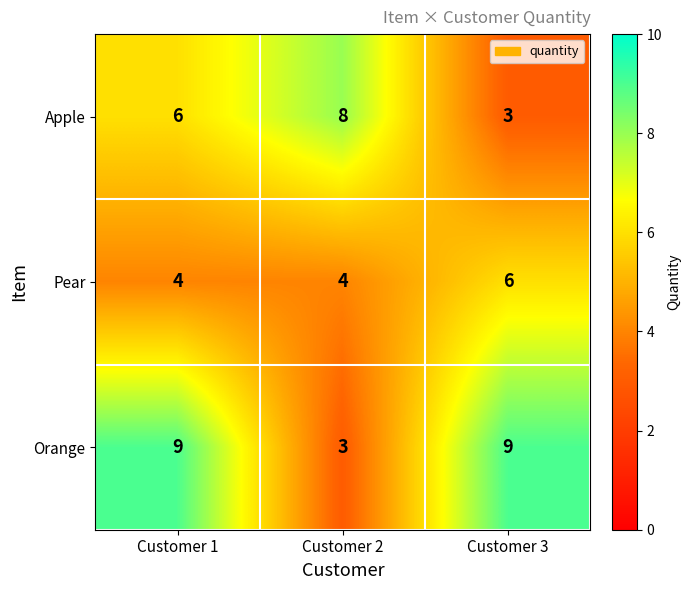

Which series has the largest range (max minus min)?

Orange